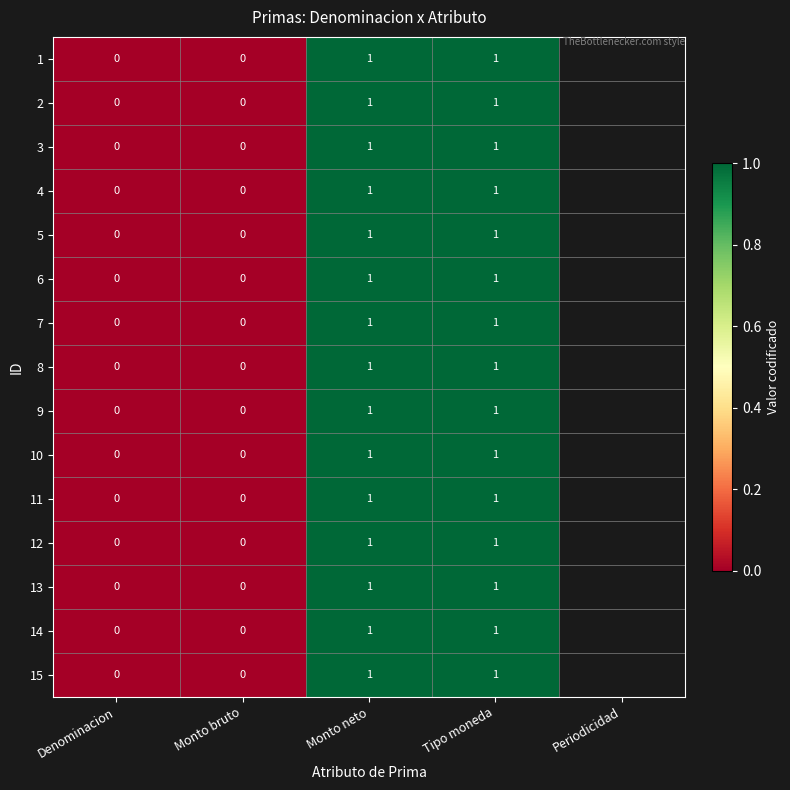

True or false: 1 has a value of 0 at Denominacion.

True